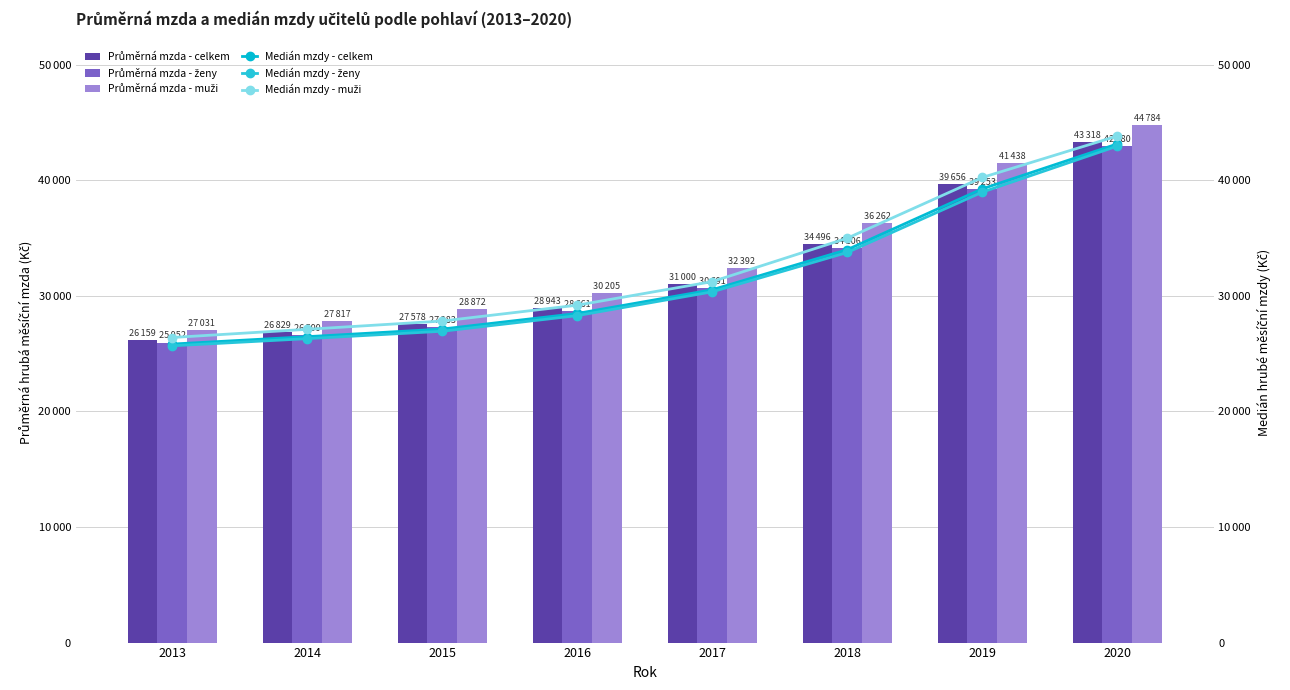

Which series changed the most between 2018 and 2020?

Medián mzdy - ženy